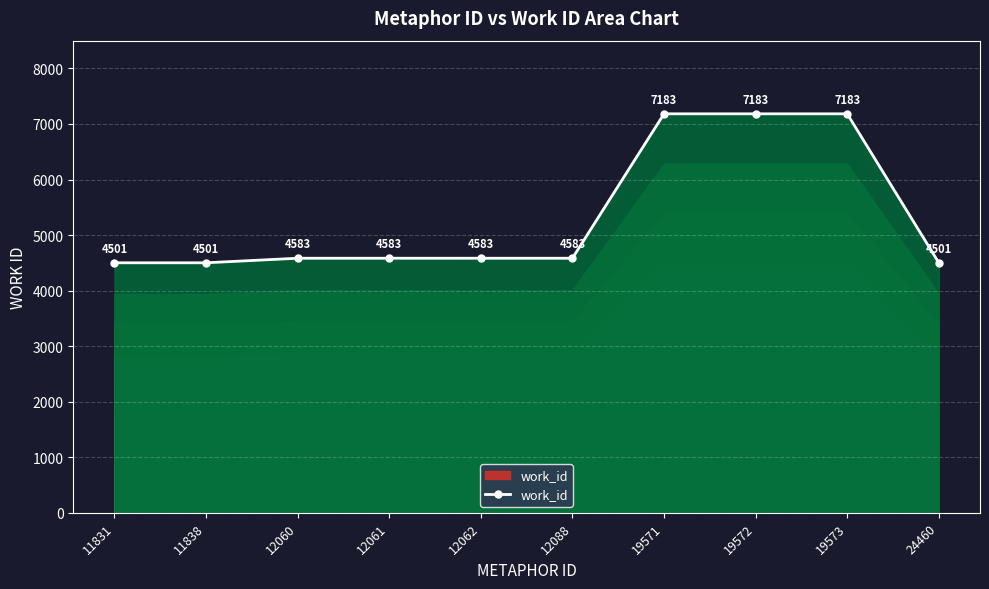

Reading left to right, list all the values displayed in this chart.

4501	4501	4583	4583	4583	4583	7183	7183	7183	4501